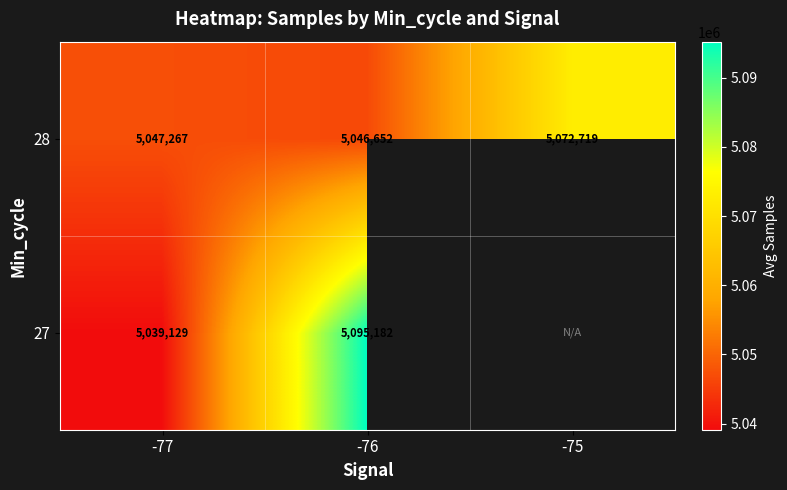

At which label is 28 closest to 5059685?

-77